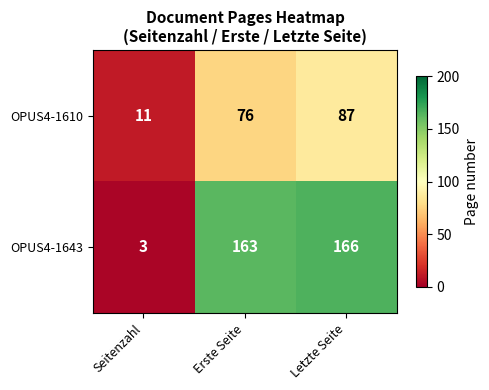

Which series changed the most between Erste Seite and Letzte Seite?

OPUS4-1610